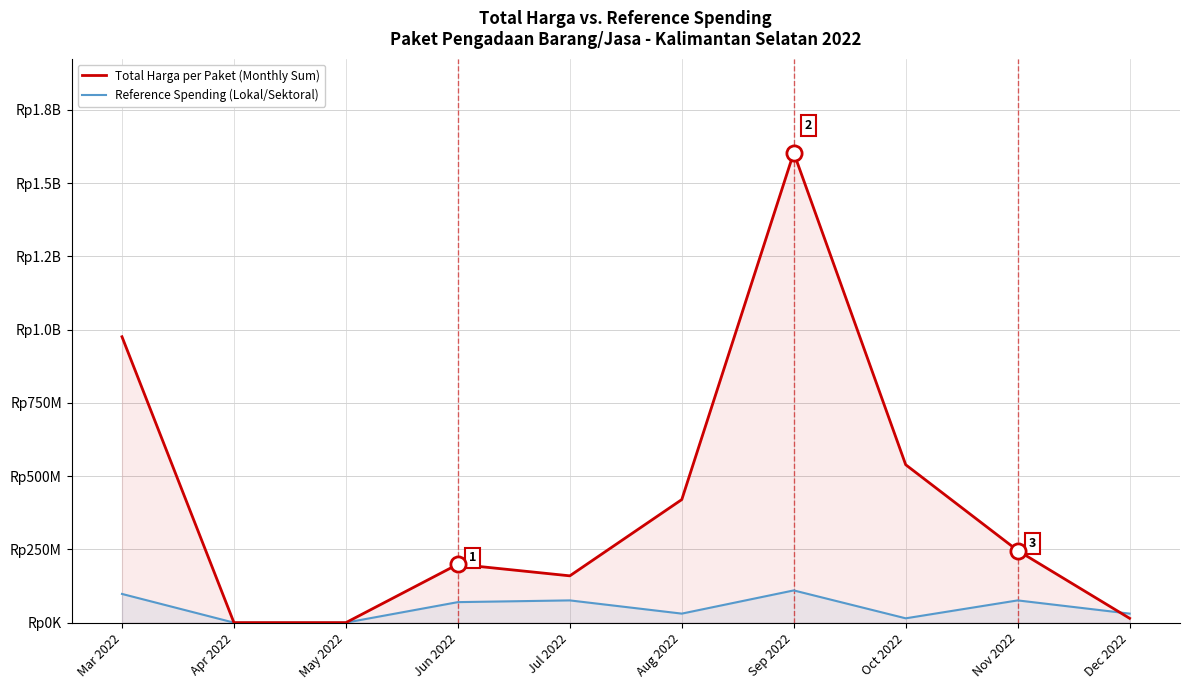

Which series has the largest Y range (max minus min)?

Total Harga per Paket (Monthly Sum)